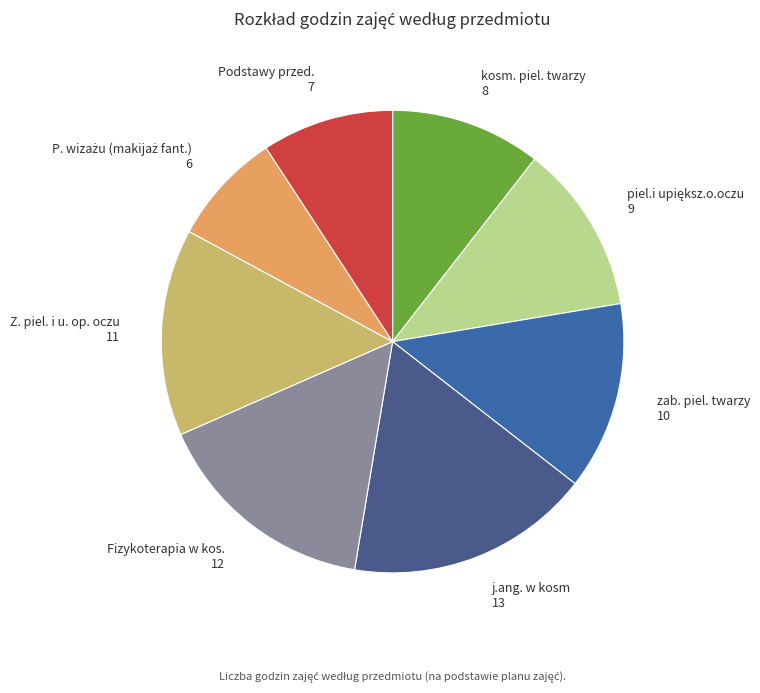

Combined, do j.ang. w kosm 13 and kosm. piel. twarzy 8 account for over 50%?

No